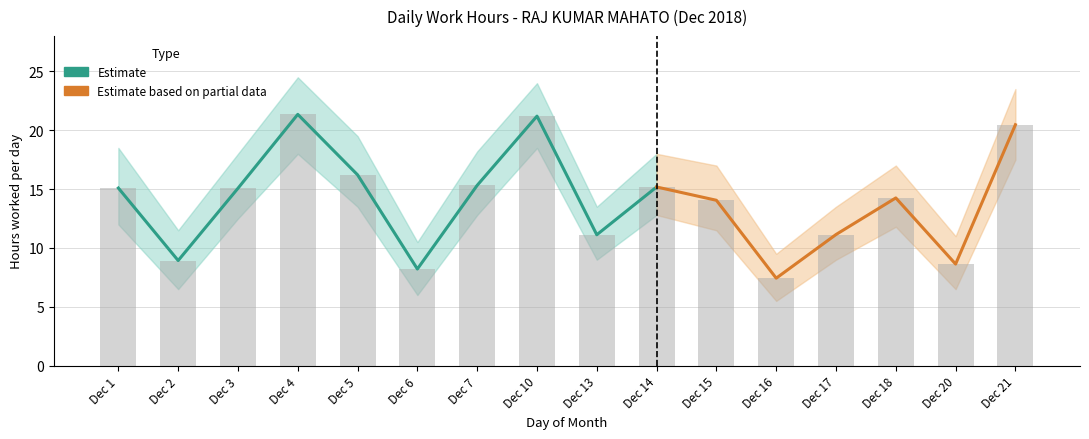

Which label corresponds to the largest value in the chart?

Dec 4